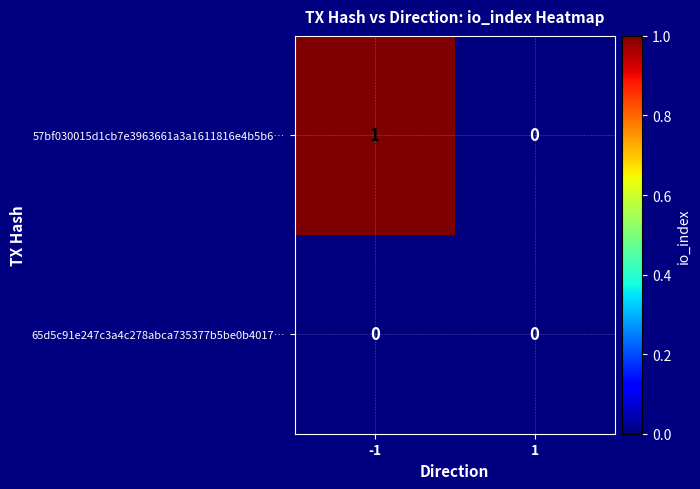

How many series are shown in this chart?

2